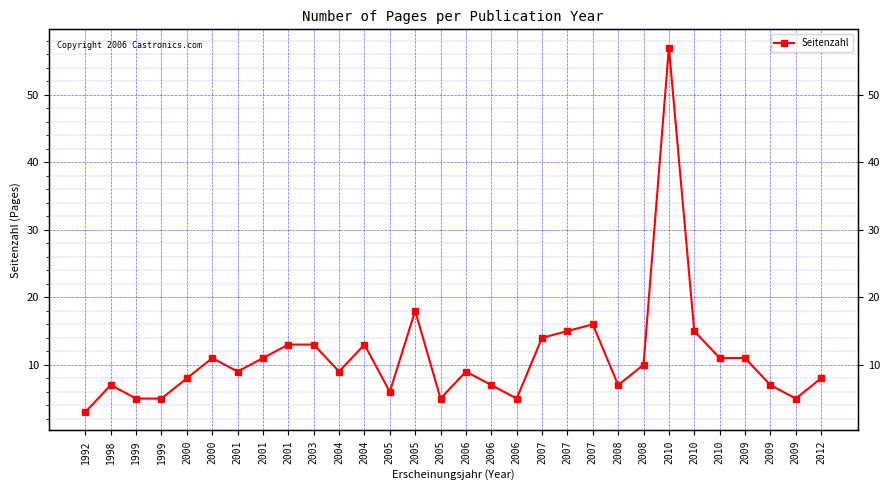

How many points are lower than both their immediate neighbors (excluding endpoints)?

7